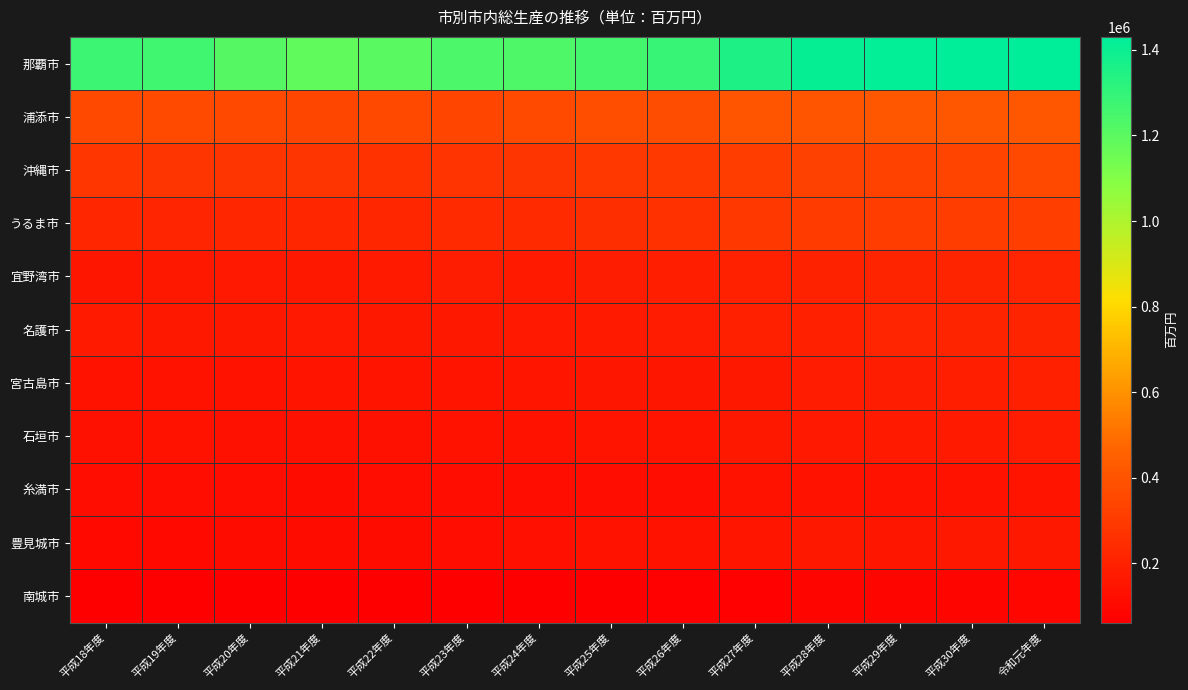

Which series has the largest total across all categories?

那覇市